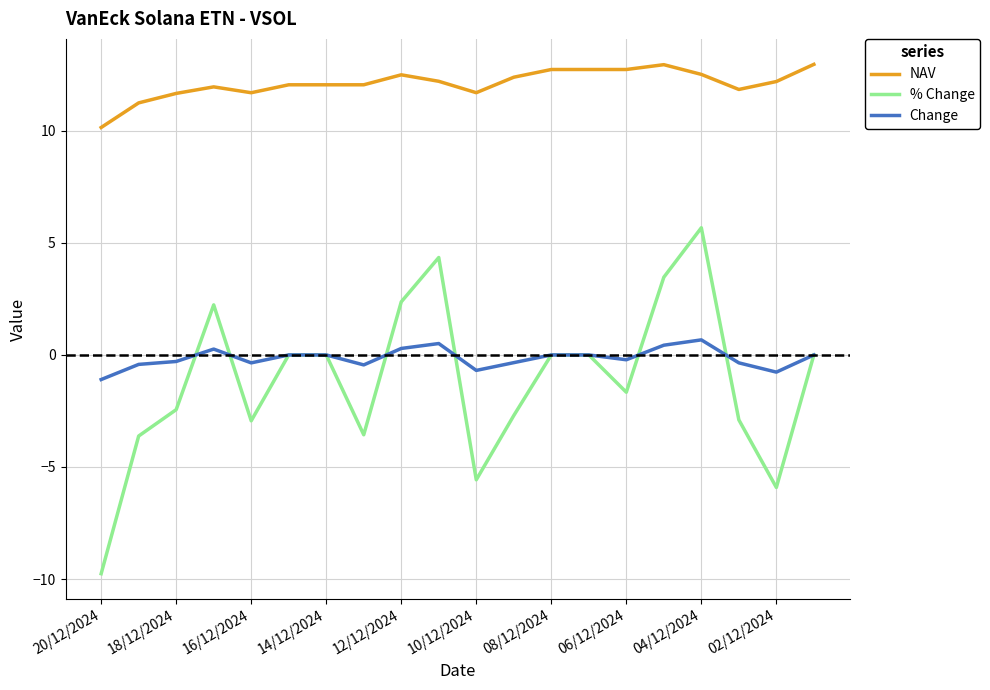

Which series has the largest total across all categories?

NAV